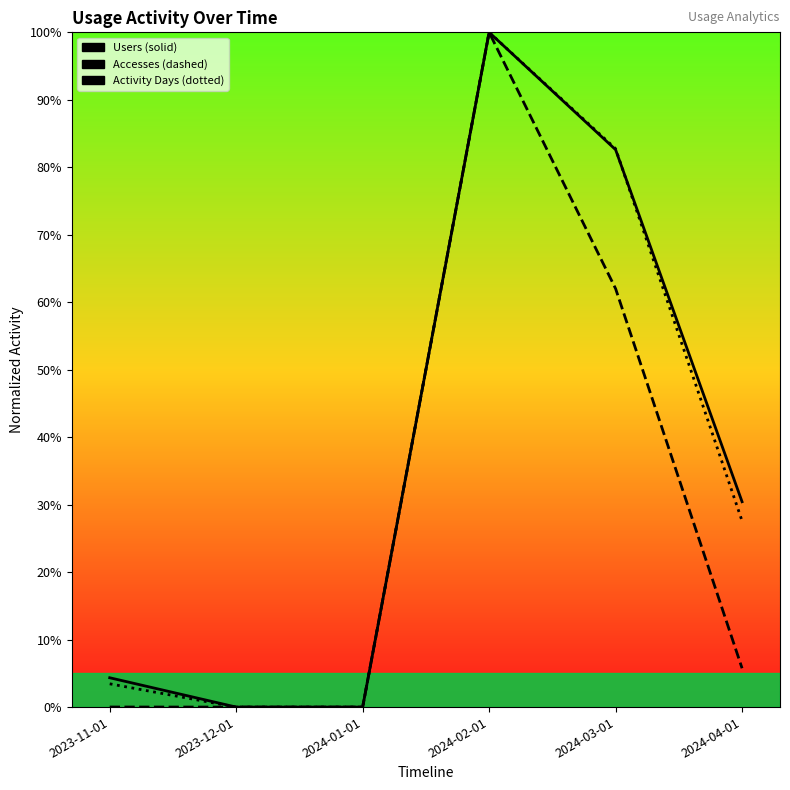

How many lines are shown in the chart?

3